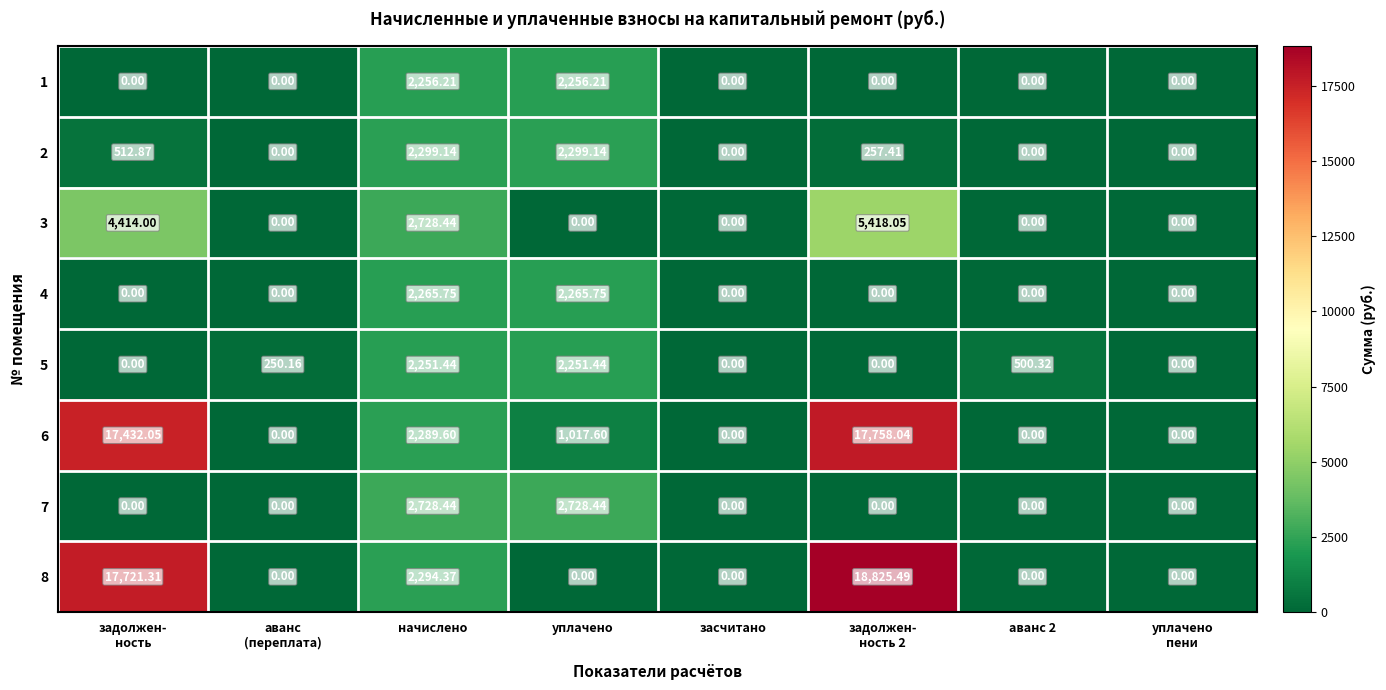

Is the value of 8 at засчитано greater than the value of 1 at начислено?

No